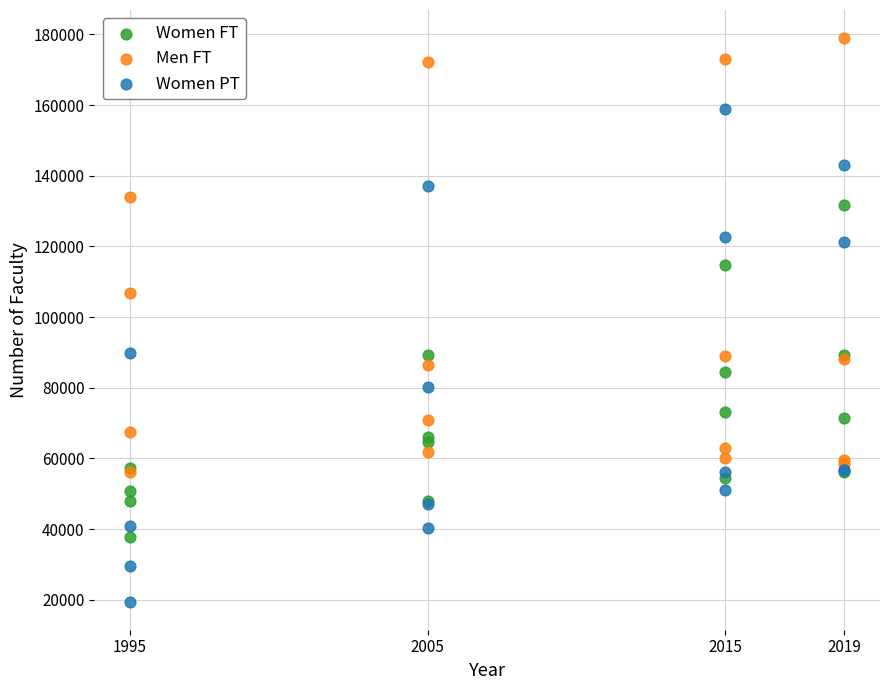

Across all series, what Y value is closest to 99205?

106767